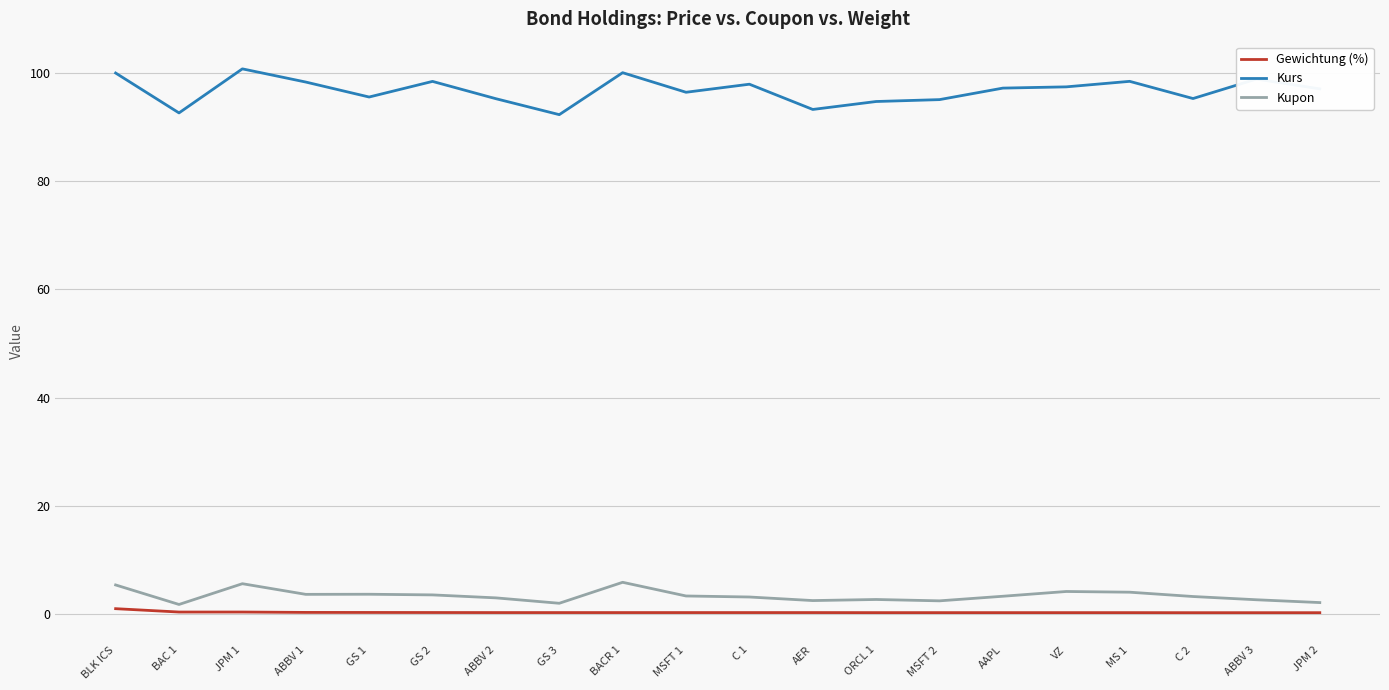

What is the total value across all series at BLK ICS?

106.3